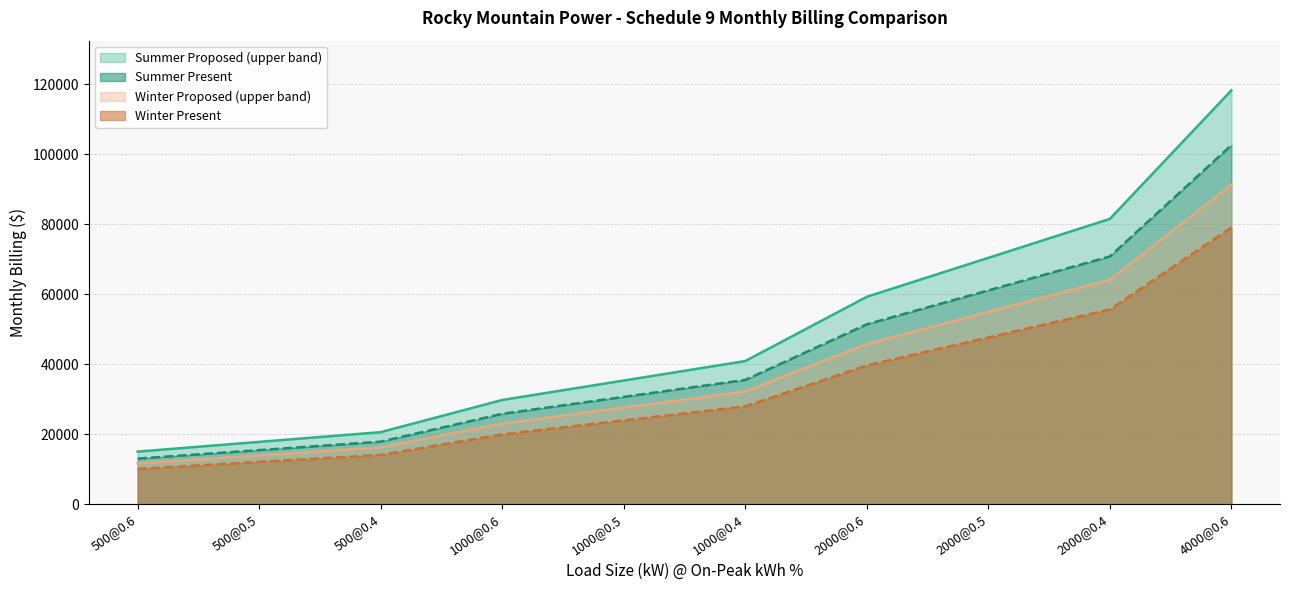

True or false: Winter Proposed and Summer Present (line) cross at least once.

False